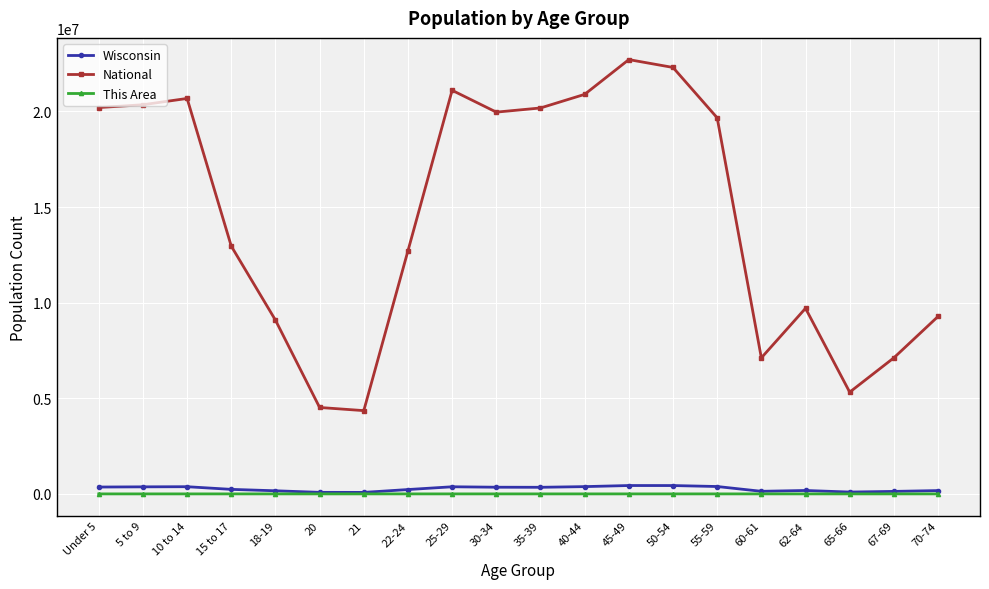

Which category has the highest value across all series?

45-49